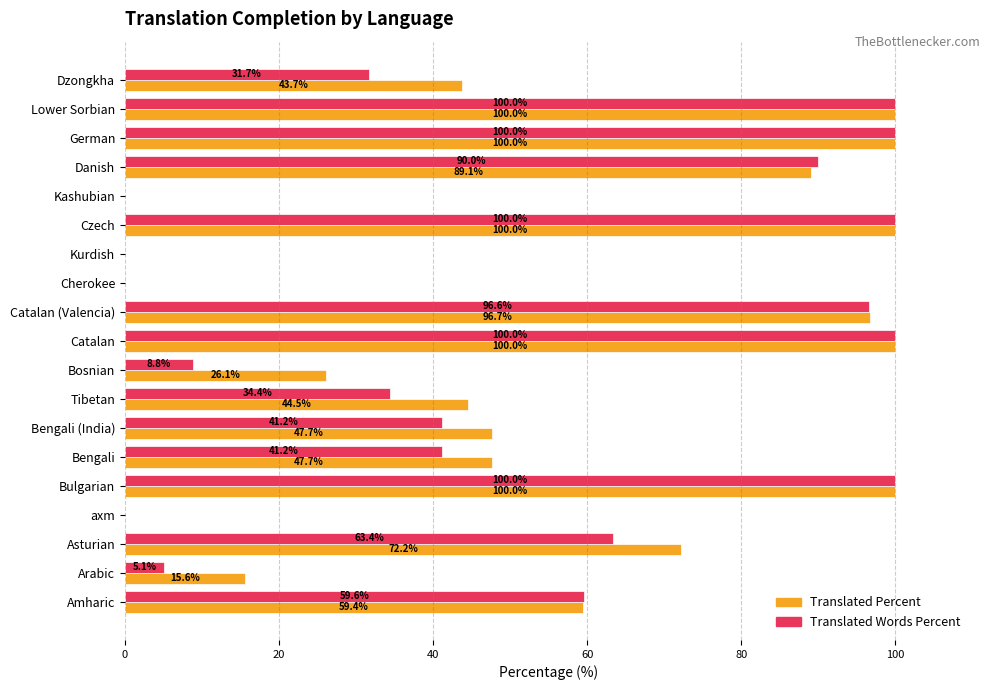

What is the greatest value displayed?

100.0